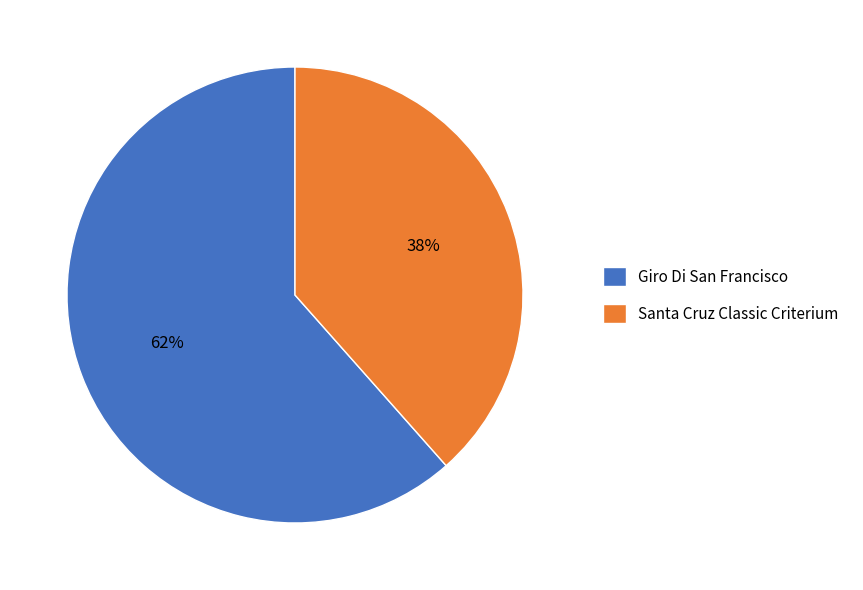

Count the number of slices in the pie.

2